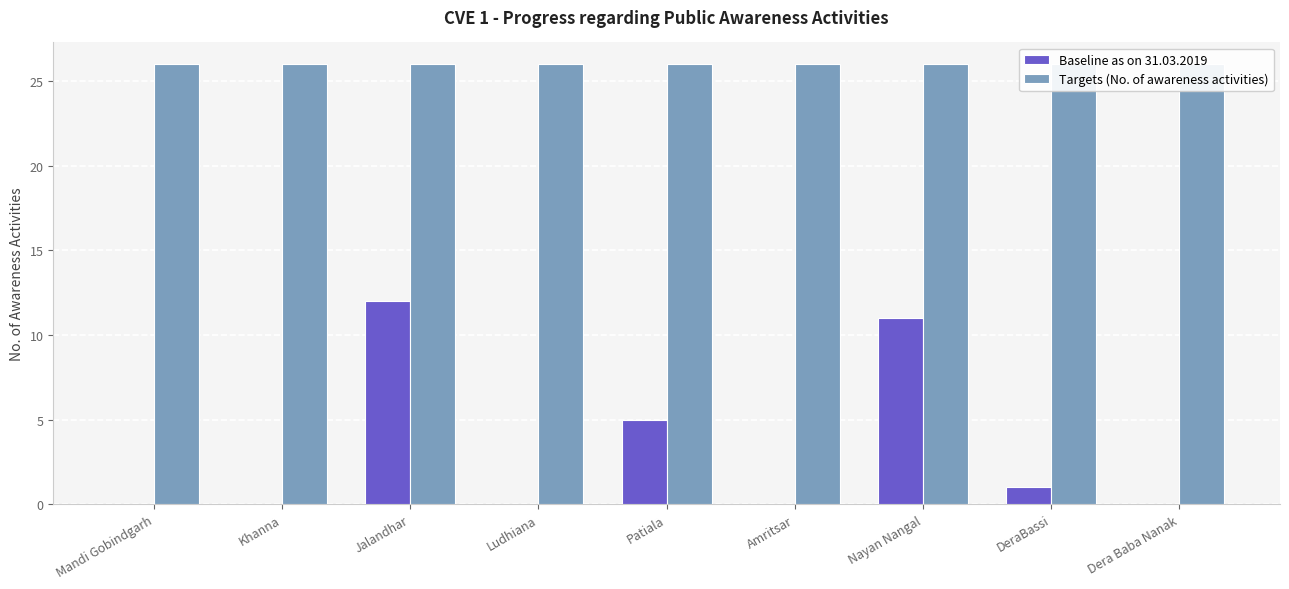

Is the value of Baseline as on 31.03.2019 at Nayan Nangal greater than the value of Targets (No. of awareness activities) at Mandi Gobindgarh?

No